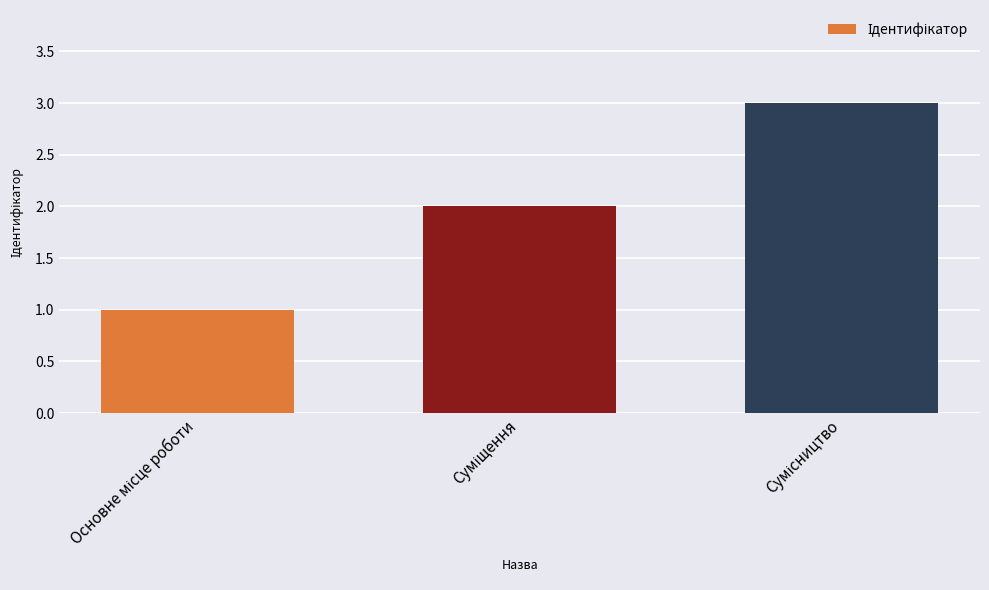

What is the maximum value shown in the chart?

3